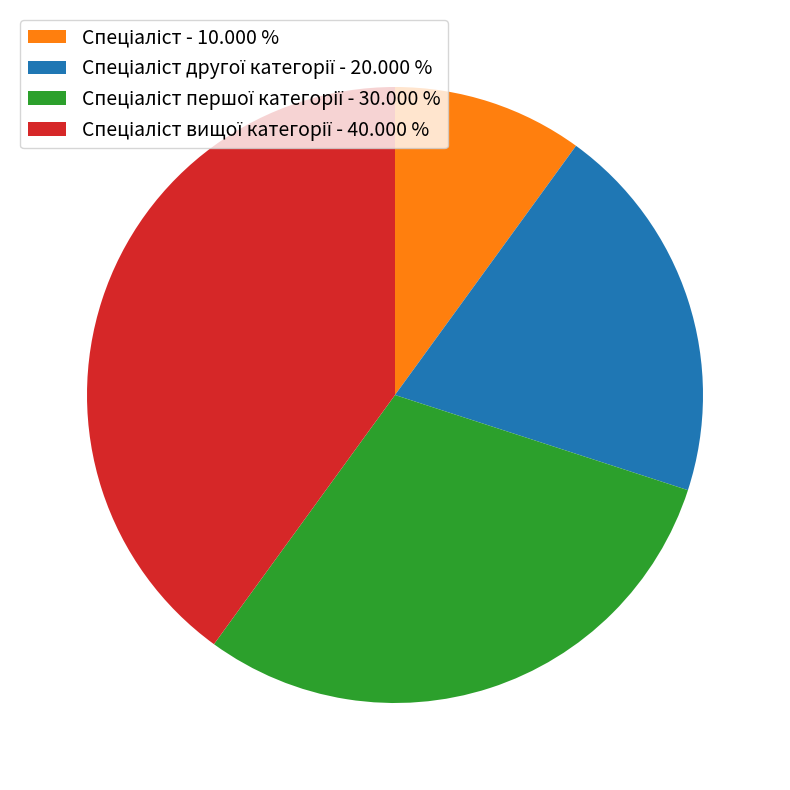

Is there any slice that represents more than half of the pie?

No